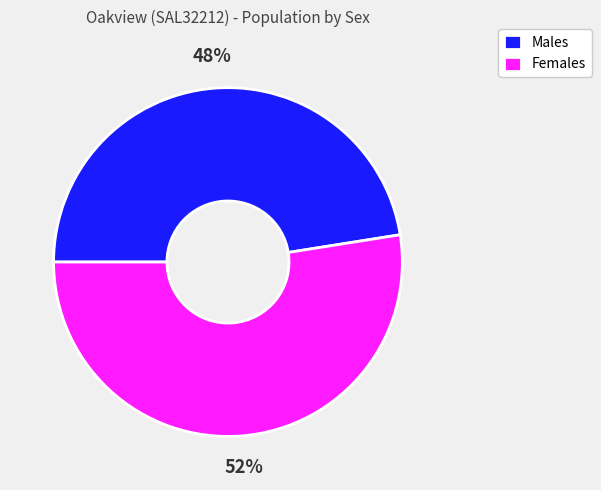

Is the sum of Males and Females greater than half?

Yes